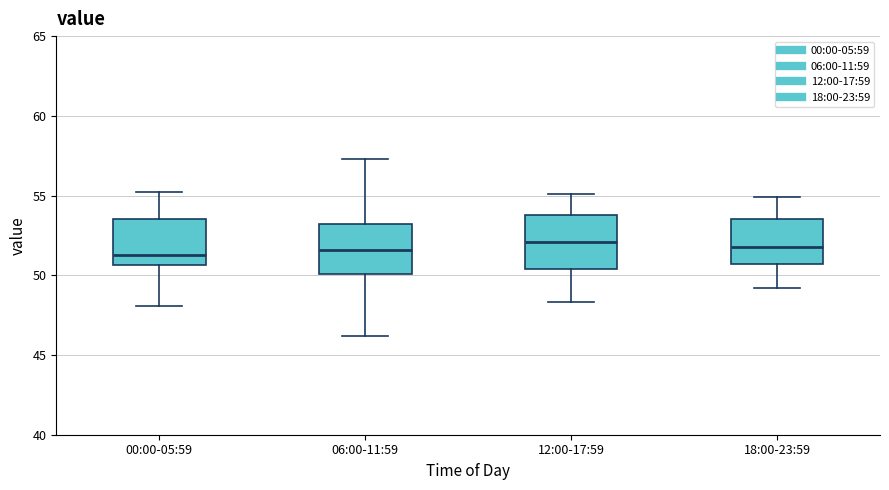

Reading left to right, read every box against the y-axis: the position of its median line, the range the box covers, and the ends of its whiskers. The values are not printed on the chart, so give them approximately, as read against the axis.

00:00-05:59: median 51.5, box 50.5 to 53.5, whiskers 48.0 to 55.0
06:00-11:59: median 51.5, box 50.0 to 53.0, whiskers 46.0 to 57.5
12:00-17:59: median 52.0, box 50.5 to 54.0, whiskers 48.5 to 55.0
18:00-23:59: median 52.0, box 50.5 to 53.5, whiskers 49.0 to 55.0